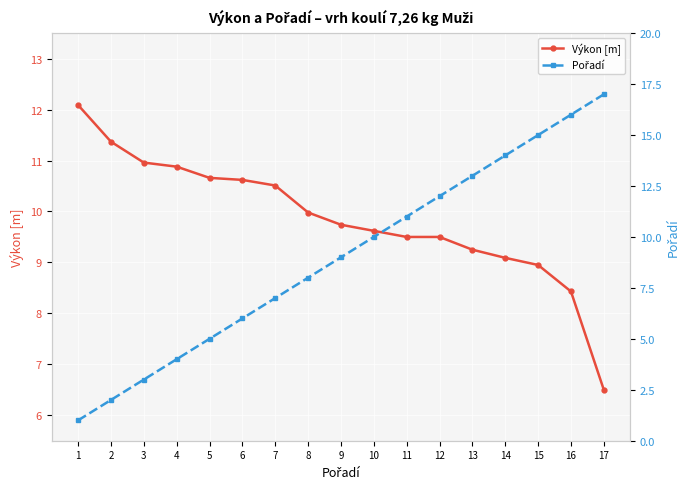

At which category is the sum across all series the highest?

16